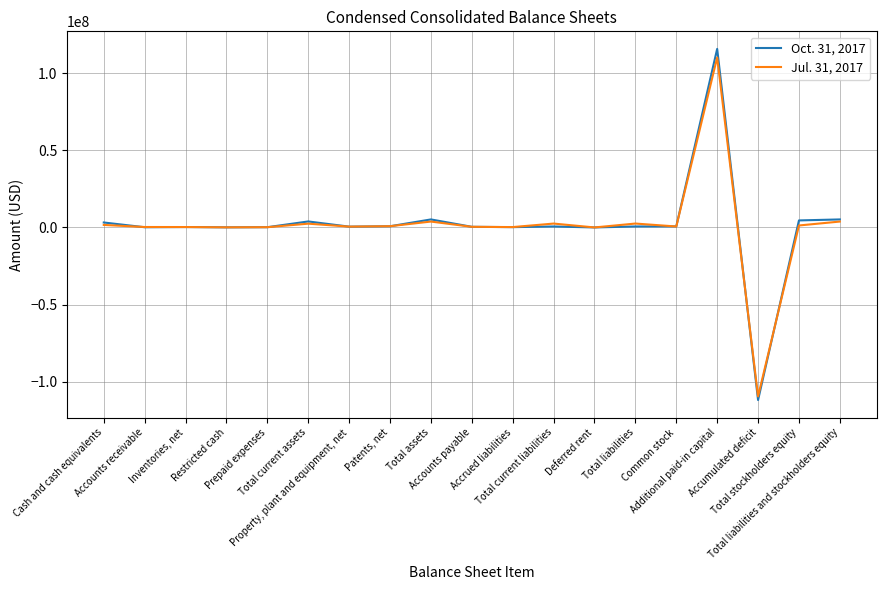

Rank the series at Patents, net from lowest to highest value.

Oct. 31, 2017, Jul. 31, 2017